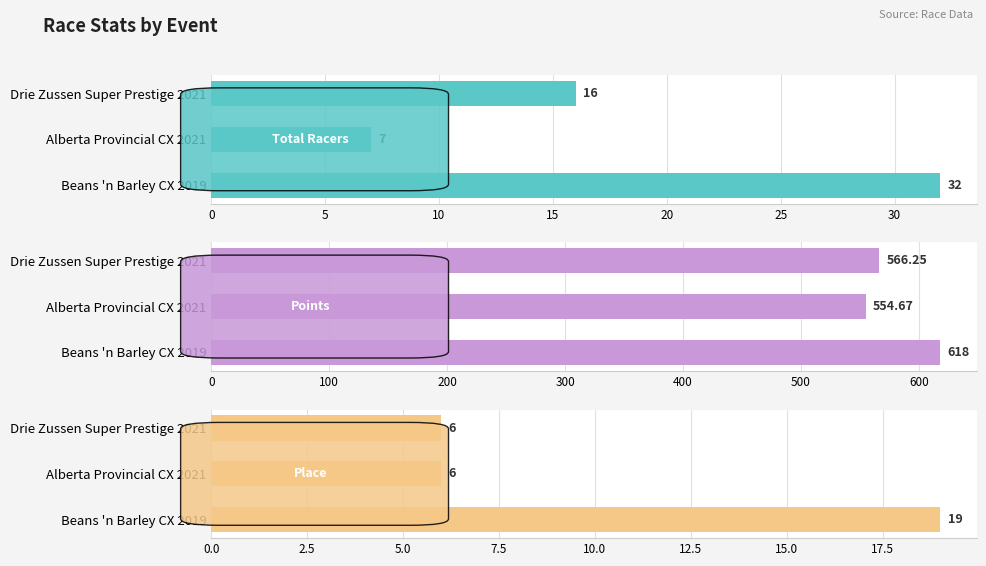

What is the spread (max minus min) of values at Drie Zussen Super Prestige 2021?

560.2